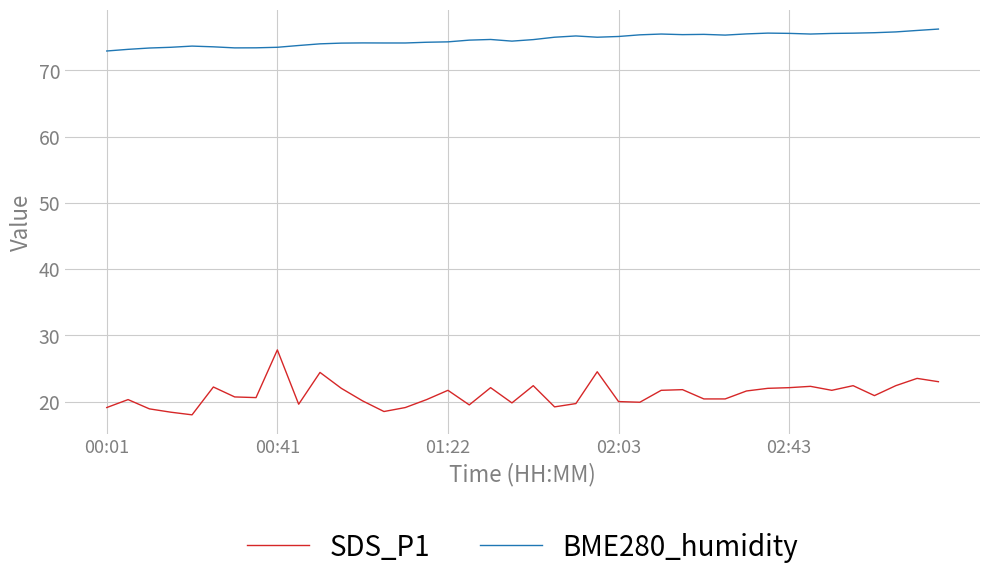

What is the minimum value shown in the chart?

18.0